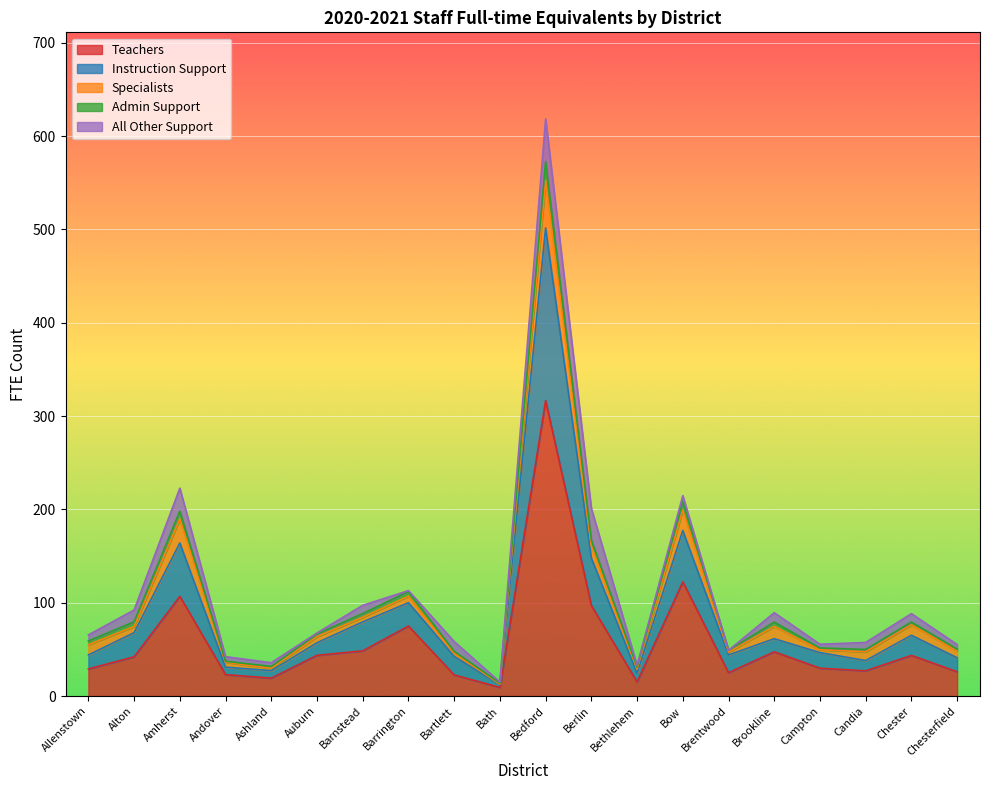

List the labels in order of Admin Support value, largest first.

Bedford, Bow, Amherst, Berlin, Barrington, Barnstead, Alton, Chester, Brookline, Auburn, Allenstown, Campton, Chesterfield, Candia, Brentwood, Bartlett, Andover, Ashland, Bethlehem, Bath